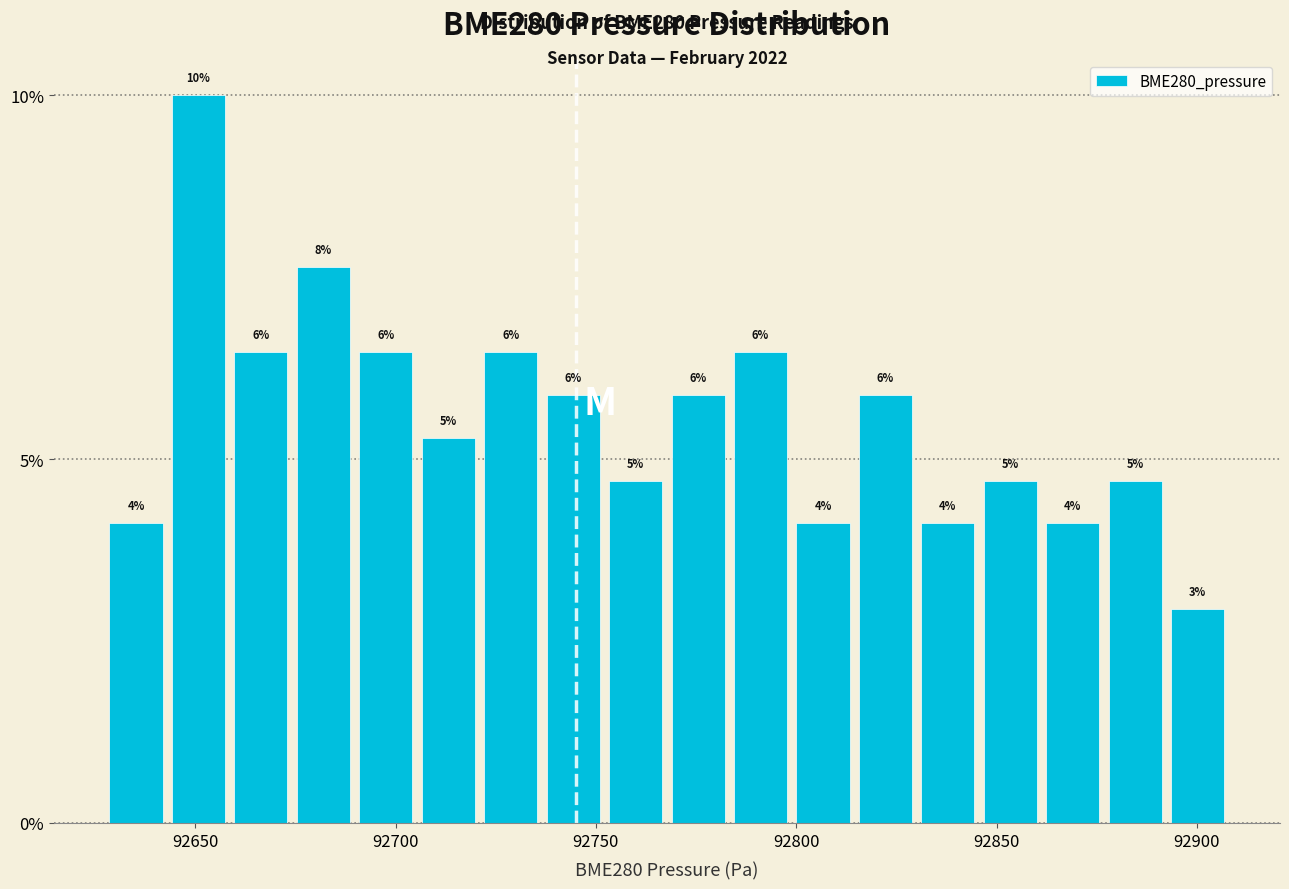

Read against the x-axis, roughly where is the centre of the tallest bar?

92650